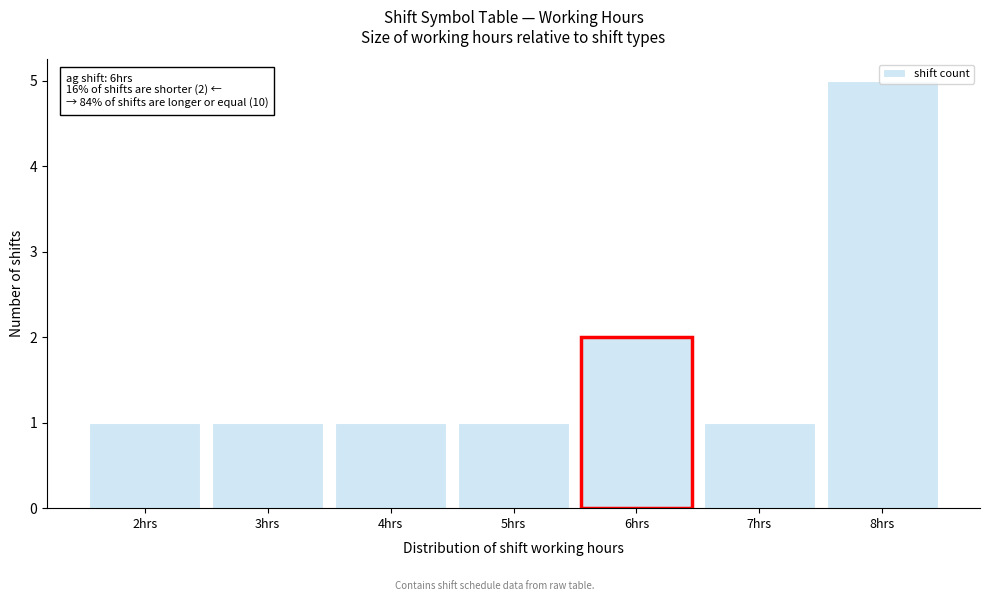

What is the change in value from 4hrs to 8hrs?

+4